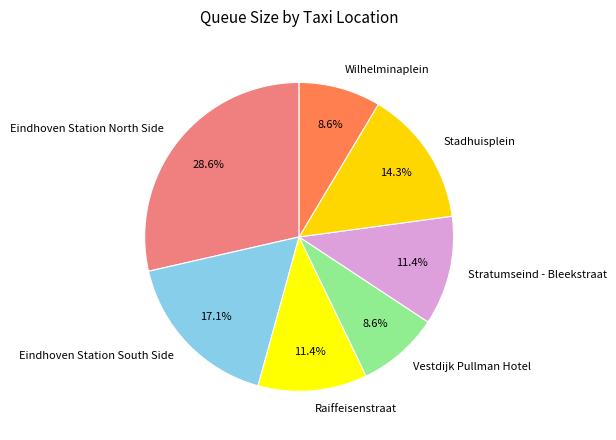

What portion of the pie excludes Wilhelminaplein?

91.4%